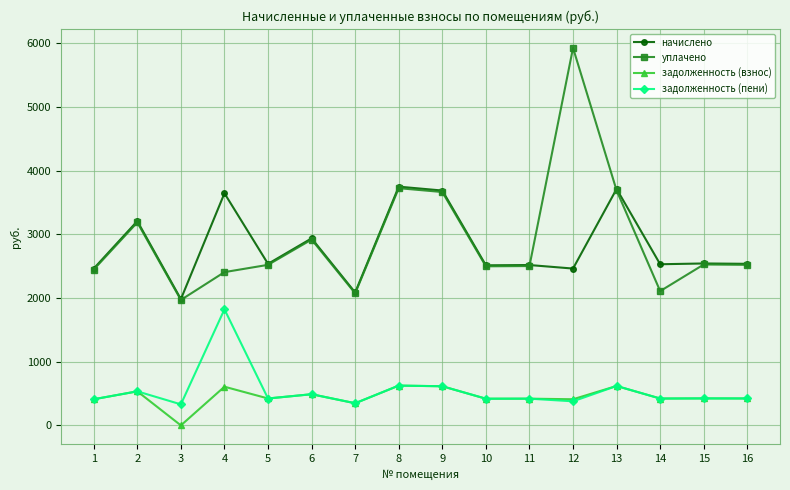

At which category is the sum across all series the highest?

12